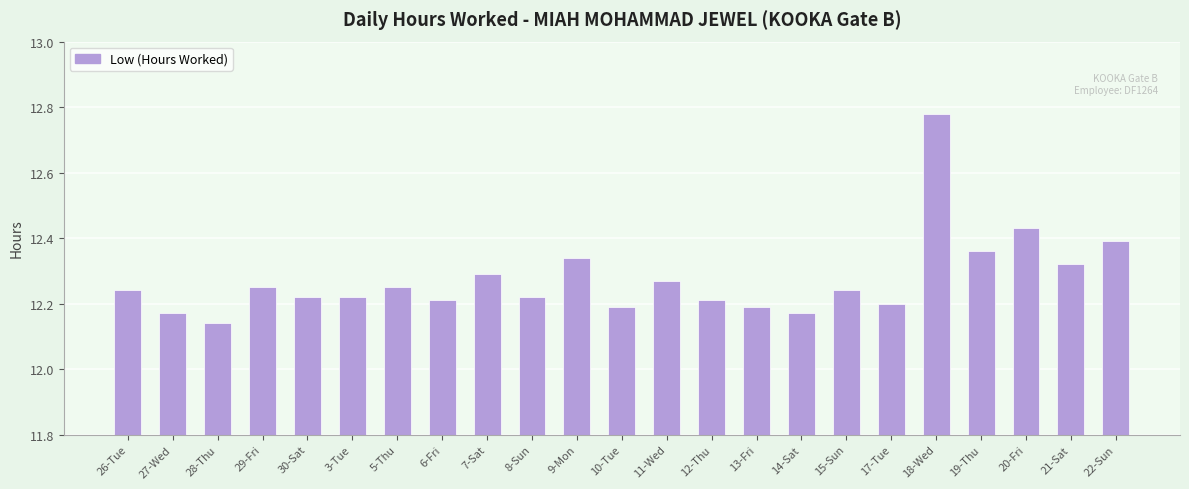

Which label corresponds to the smallest value in the chart?

28-Thu